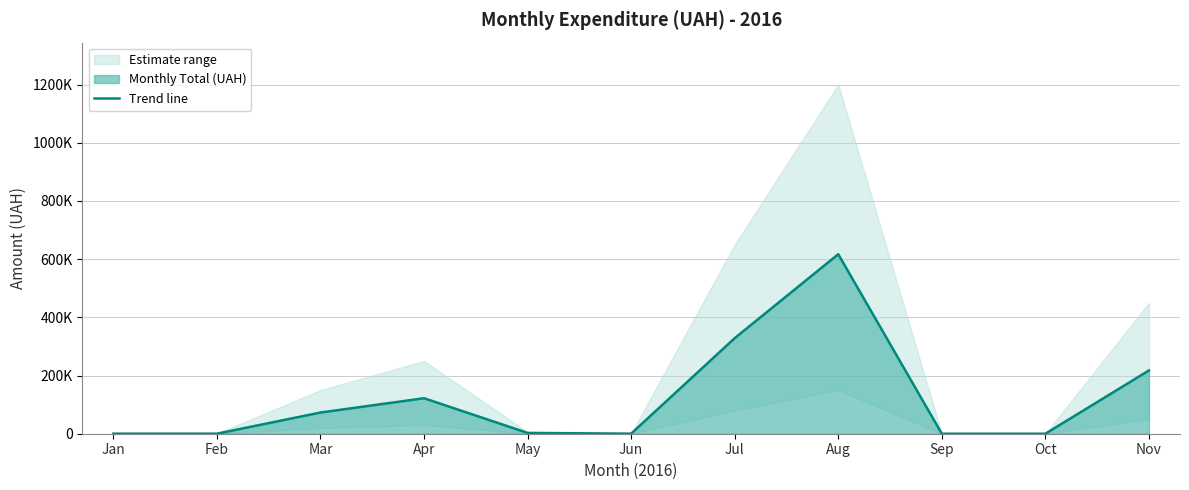

What is the sum of the values at Apr and Mar?

194831.0